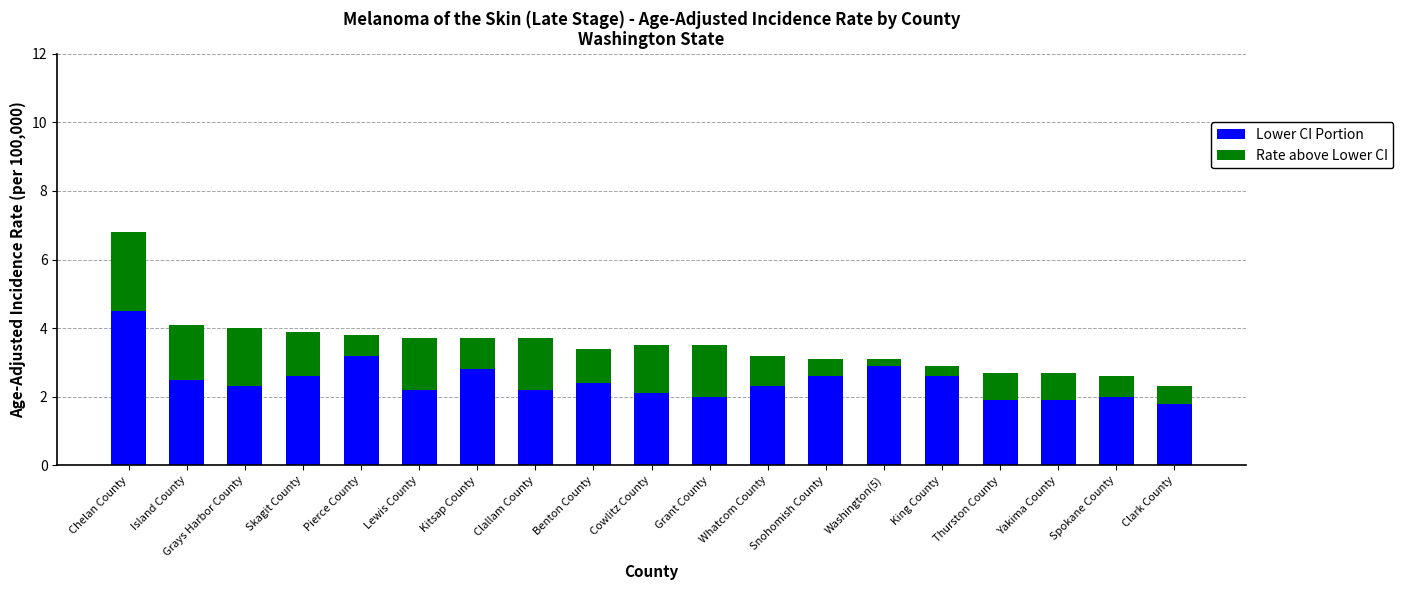

What is the total value across all series at Whatcom County?

3.2